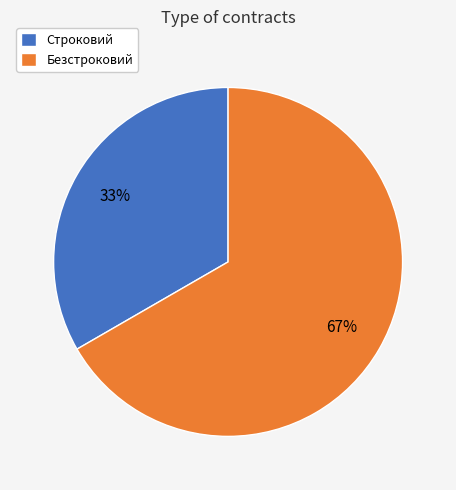

What is the ratio of the value at Строковий to the value at Безстроковий?

0.5